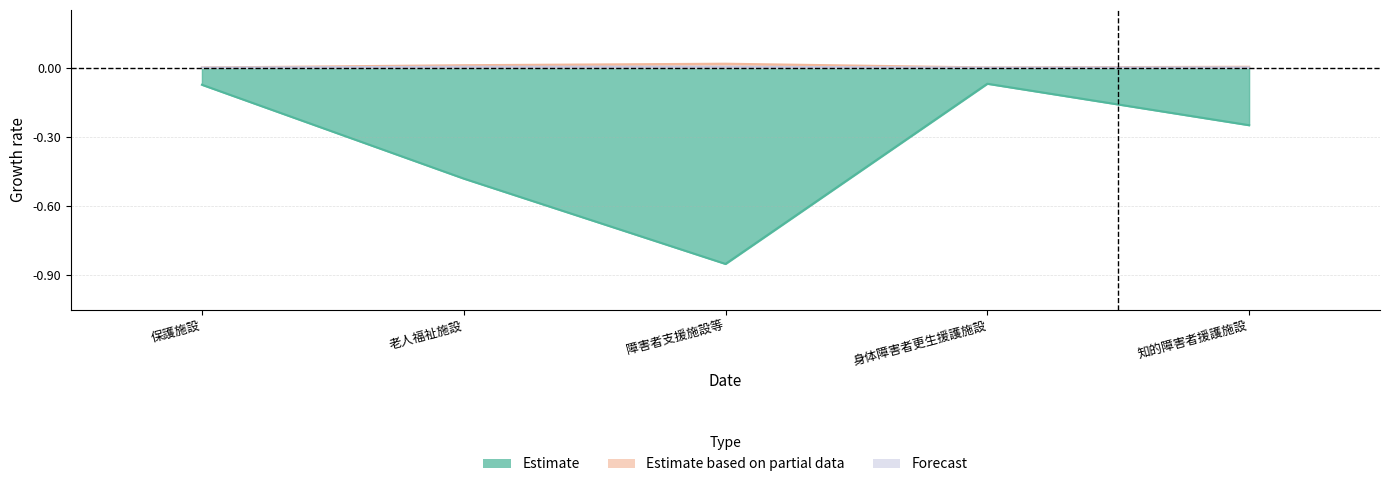

The value of Forecast at 老人福祉施設 is 0.0. True or false?

False